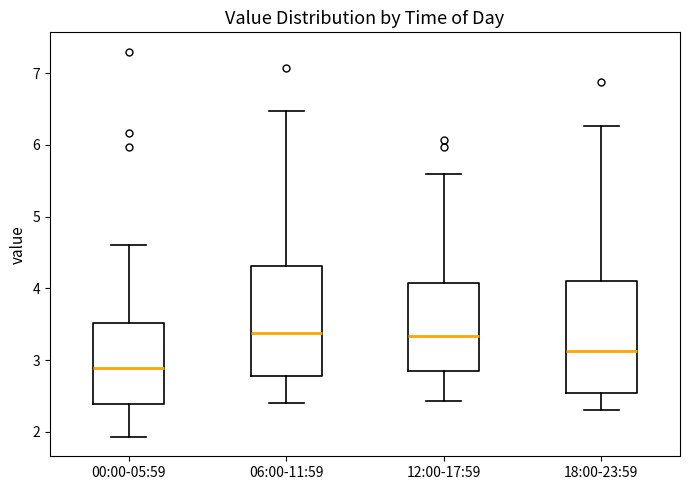

Reading left to right, read every box against the y-axis: the position of its median line, the range the box covers, and the ends of its whiskers. The values are not printed on the chart, so give them approximately, as read against the axis.

00:00-05:59: median 2.9, box 2.4 to 3.5, whiskers 1.9 to 4.6
06:00-11:59: median 3.4, box 2.8 to 4.3, whiskers 2.4 to 6.5
12:00-17:59: median 3.3, box 2.9 to 4.1, whiskers 2.4 to 5.6
18:00-23:59: median 3.1, box 2.6 to 4.1, whiskers 2.3 to 6.3